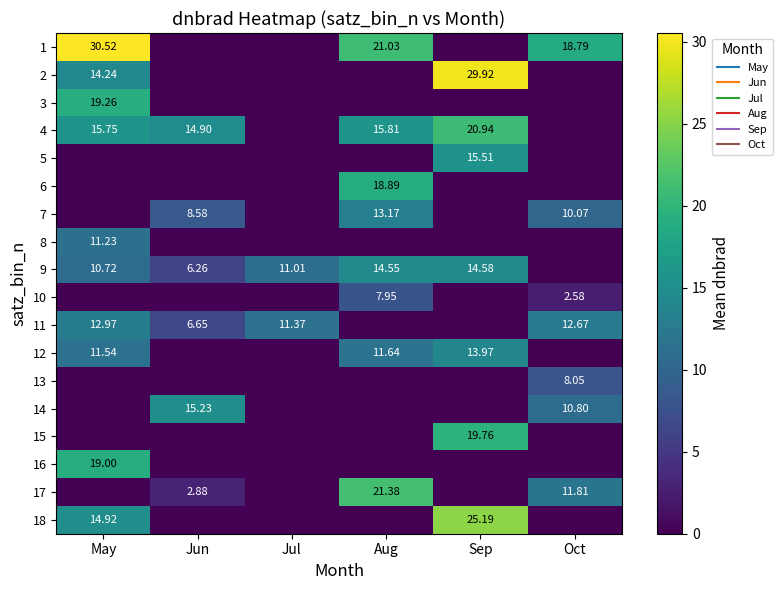

How many values in the 3 series exceed 0?

1